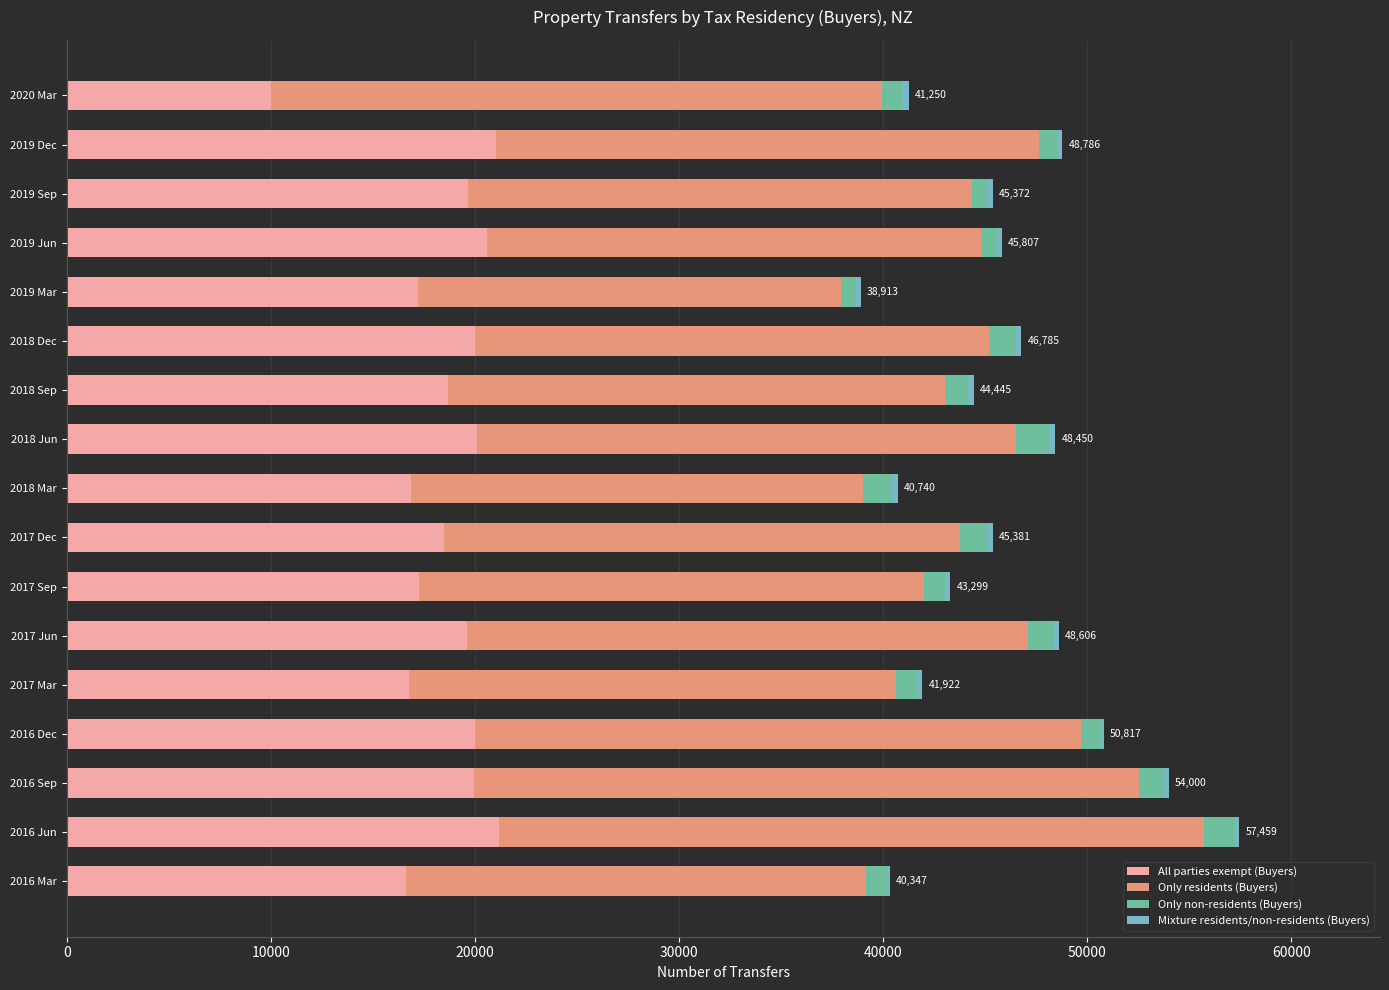

How many distinct data groups are displayed?

4